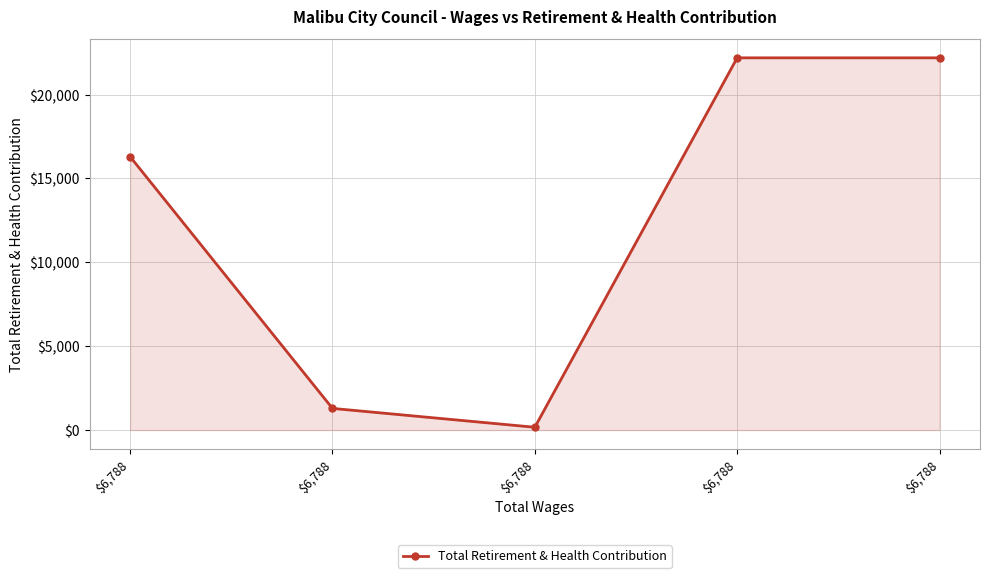

How many categories are shown in the chart?

5